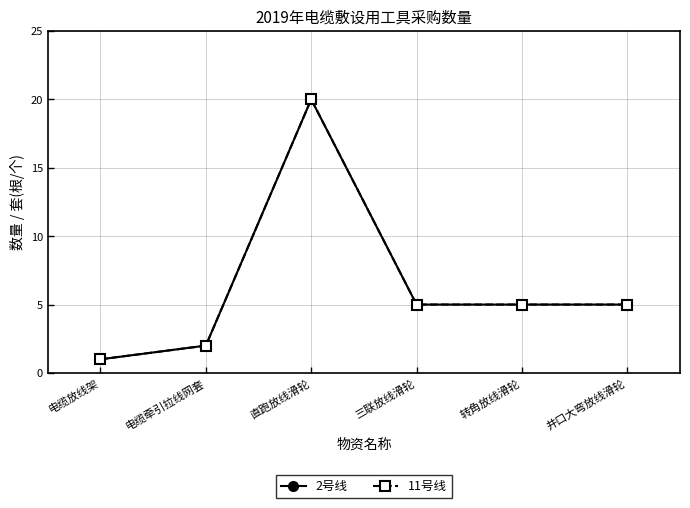

What is the difference between the 11号线 values at 电缆放线架 and 三联放线滑轮?

4